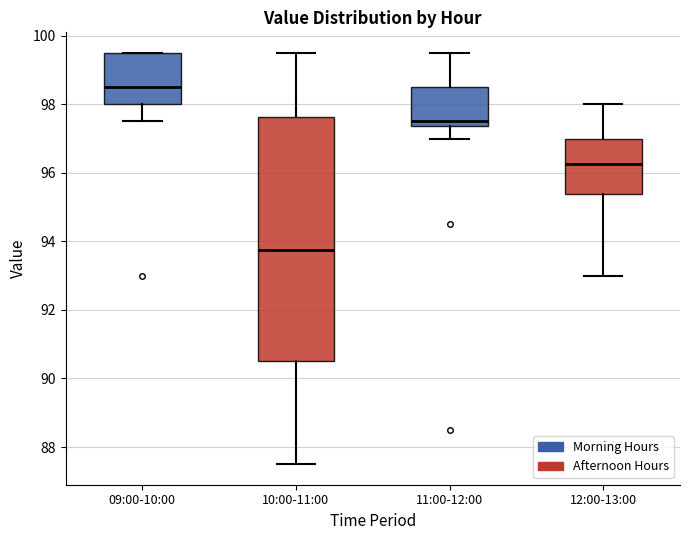

Reading left to right, read every box against the y-axis: the position of its median line, the range the box covers, and the ends of its whiskers. The values are not printed on the chart, so give them approximately, as read against the axis.

09:00-10:00: median 98.6, box 98.0 to 99.6, whiskers 97.6 to 99.6
10:00-11:00: median 93.8, box 90.6 to 97.6, whiskers 87.6 to 99.6
11:00-12:00: median 97.6, box 97.4 to 98.6, whiskers 97.0 to 99.6
12:00-13:00: median 96.2, box 95.4 to 97.0, whiskers 93.0 to 98.0